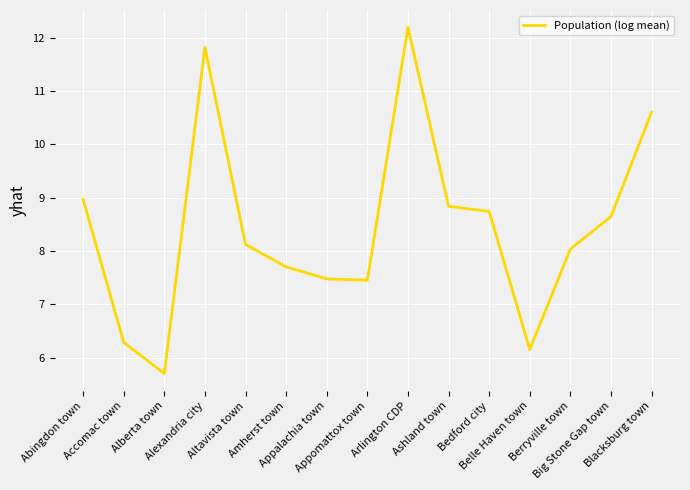

True or false: there are more than 0 points higher than both neighbors.

True